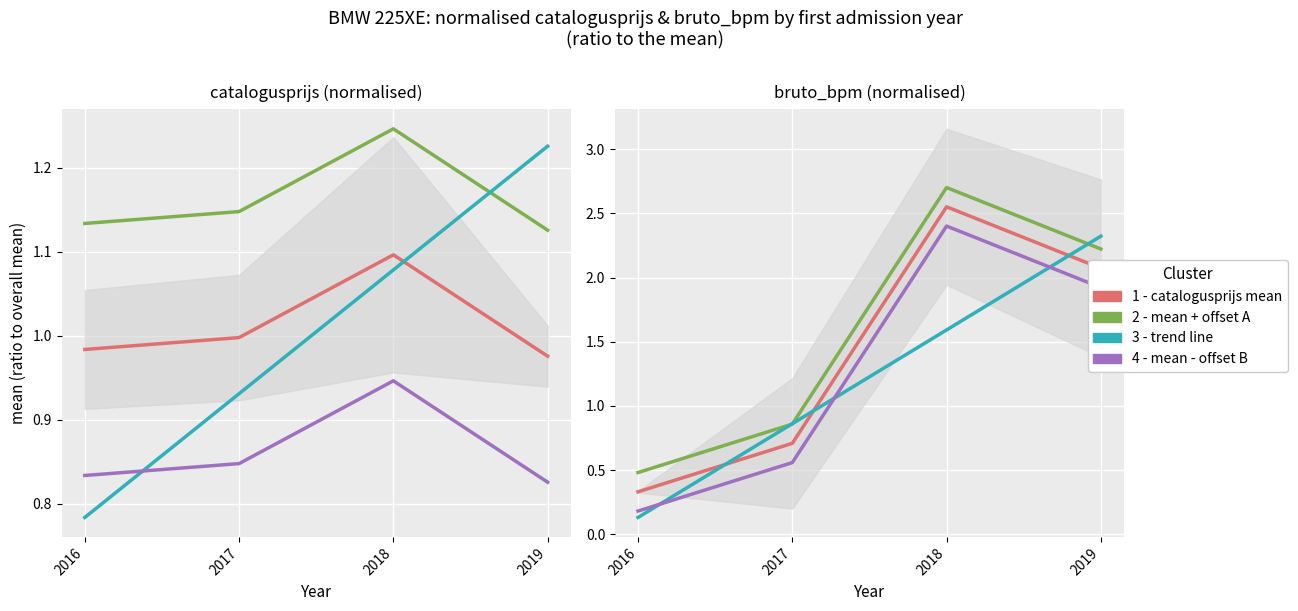

Read the mean - offset B value at 2017.

0.6